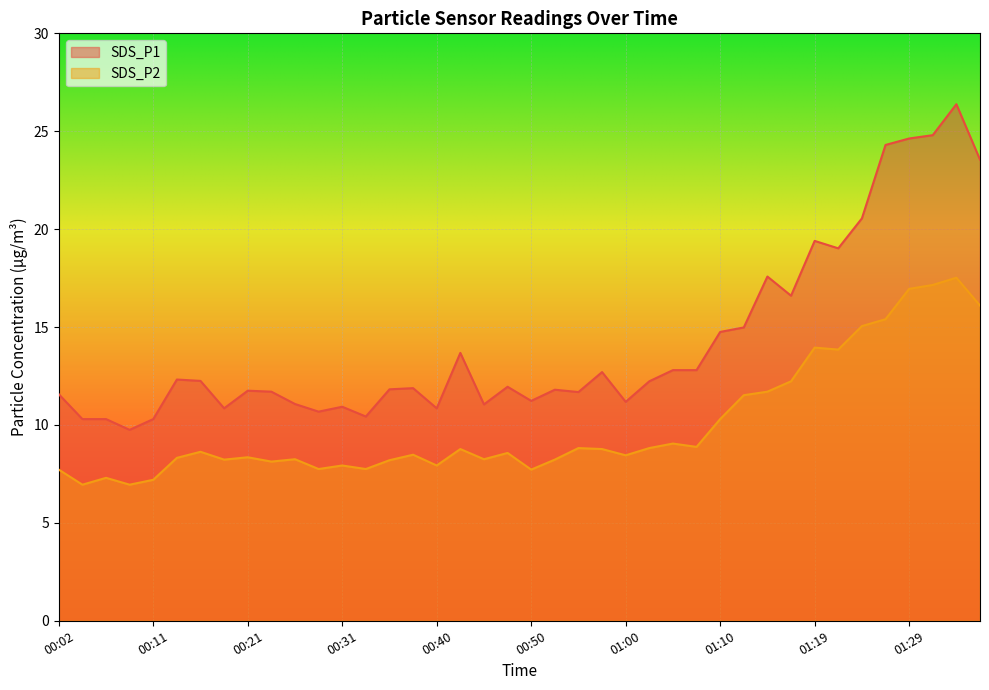

List the labels in order of SDS_P2 value, smallest first.

00:04, 00:09, 00:11, 00:06, 00:02, 00:50, 00:28, 00:33, 00:31, 00:40, 00:23, 00:36, 00:19, 00:53, 00:26, 00:45, 00:14, 00:21, 01:00, 00:38, 00:48, 00:16, 00:43, 00:57, 00:55, 01:02, 01:07, 01:05, 01:10, 01:12, 01:14, 01:17, 01:22, 01:19, 01:24, 01:27, 01:36, 01:29, 01:32, 01:34